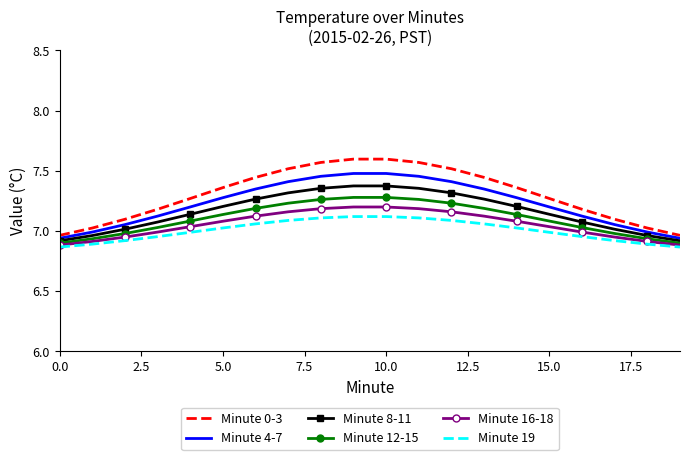

True or false: Minute 12-15 and Minute 0-3 cross at least once.

False